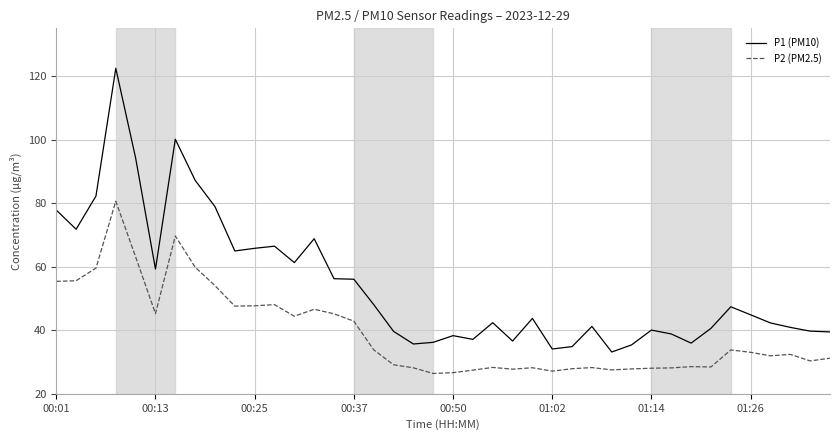

What is the minimum value shown in the chart?

26.4